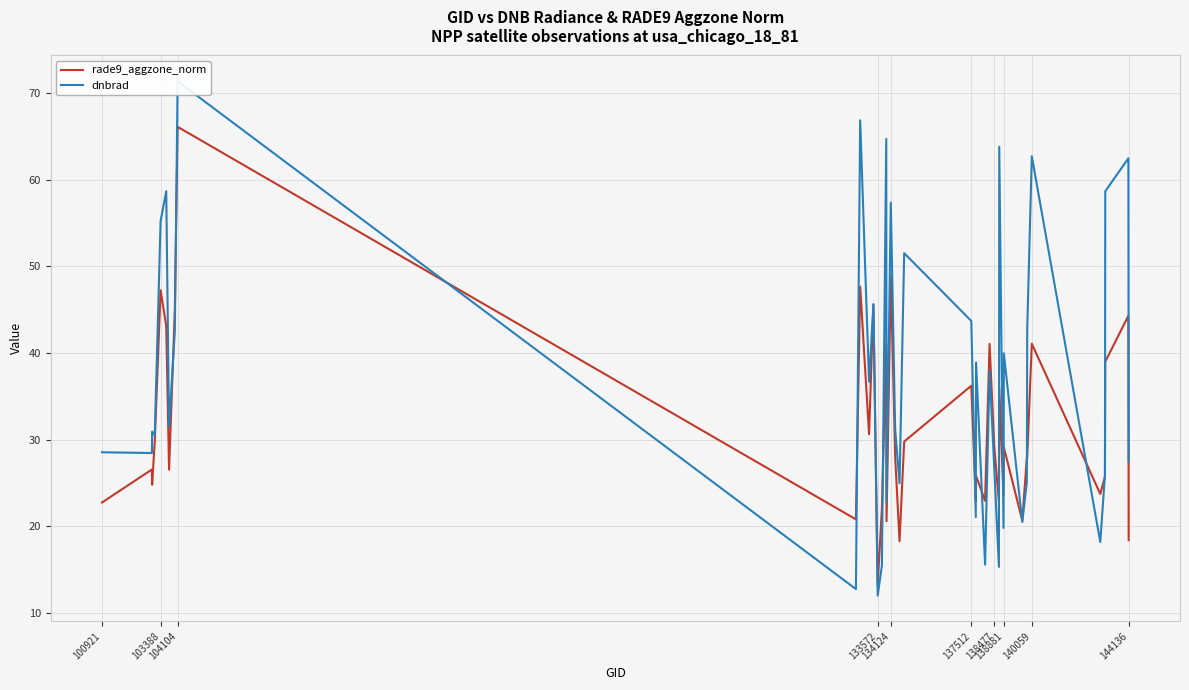

What is the difference between the maximum and minimum values in the dnbrad series?

59.3